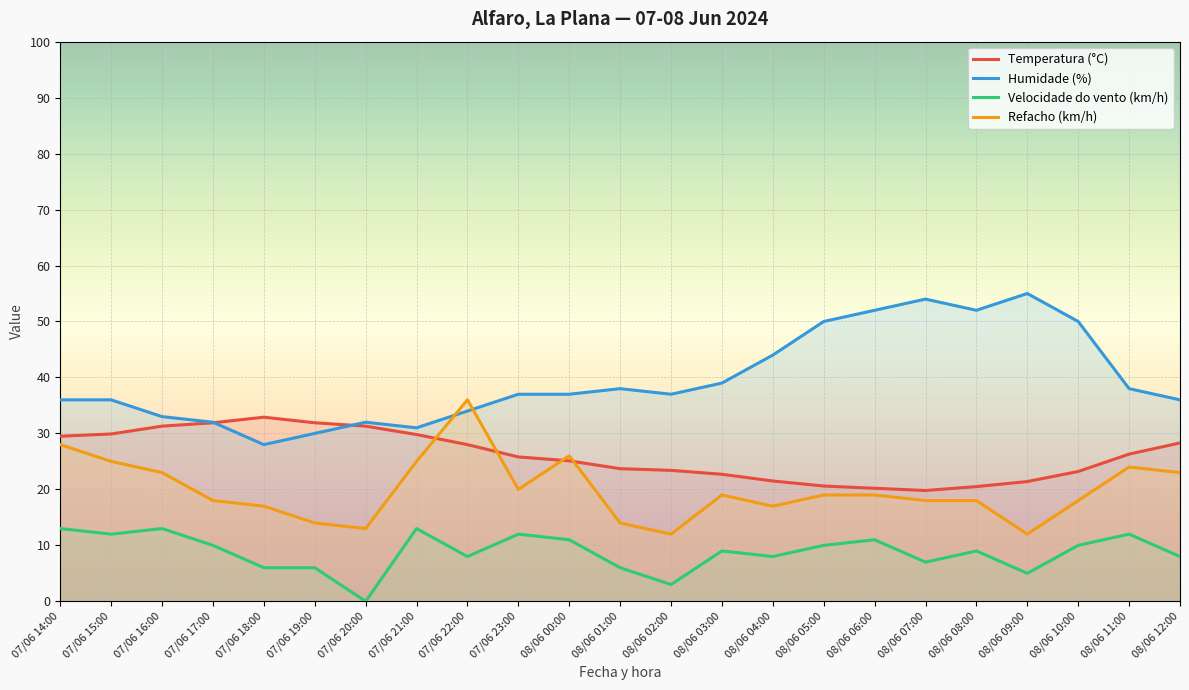

At which label is Velocidade do vento (km/h) closest to 6?

07/06 18:00